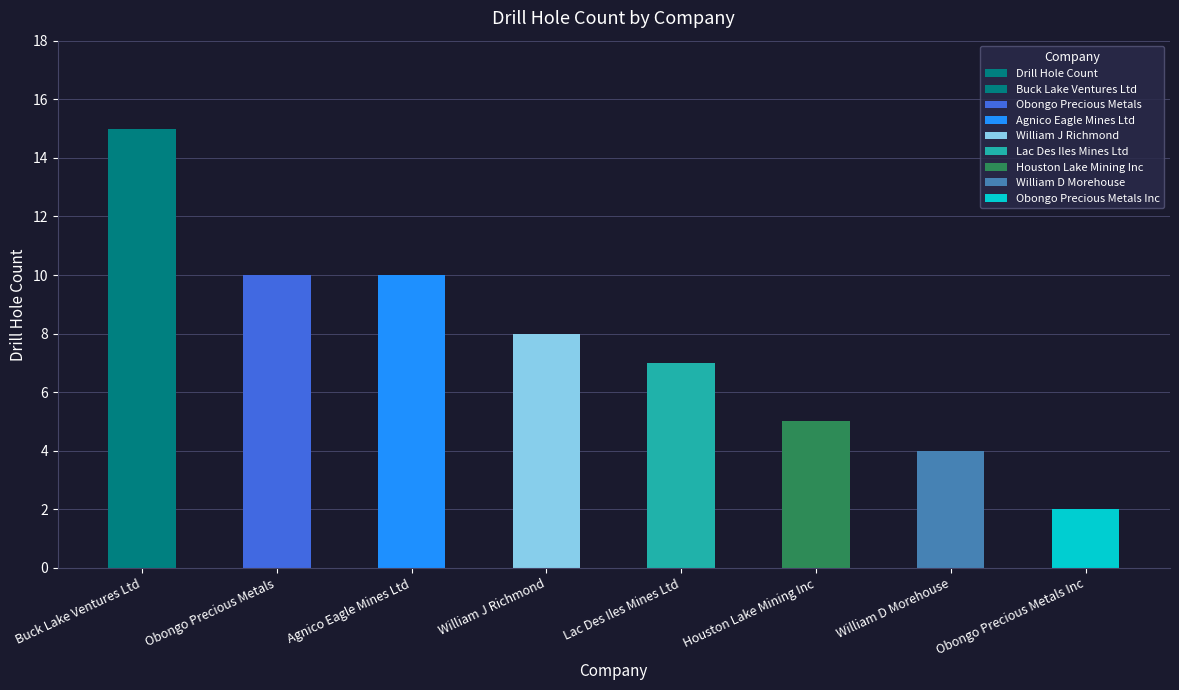

How many categories are shown in the chart?

8